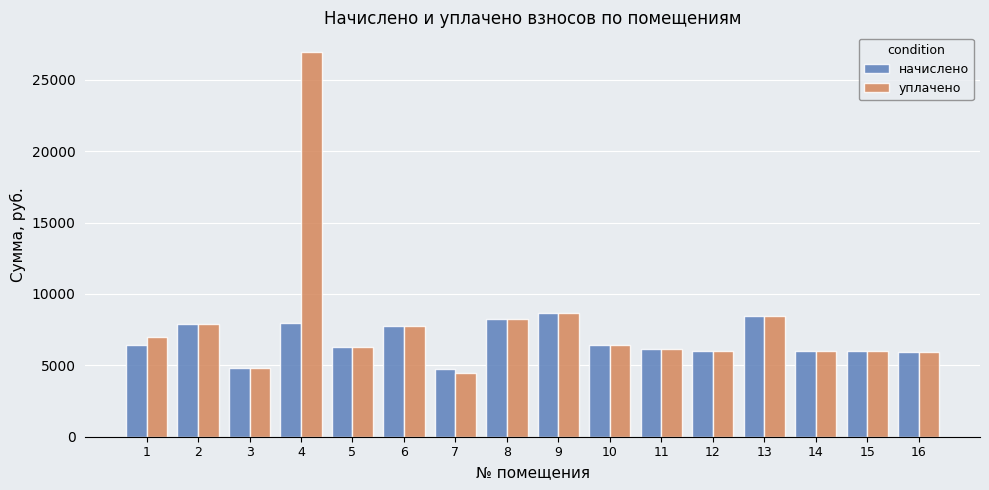

What is the value of the уплачено bar at the 16th from the left?

5944.3